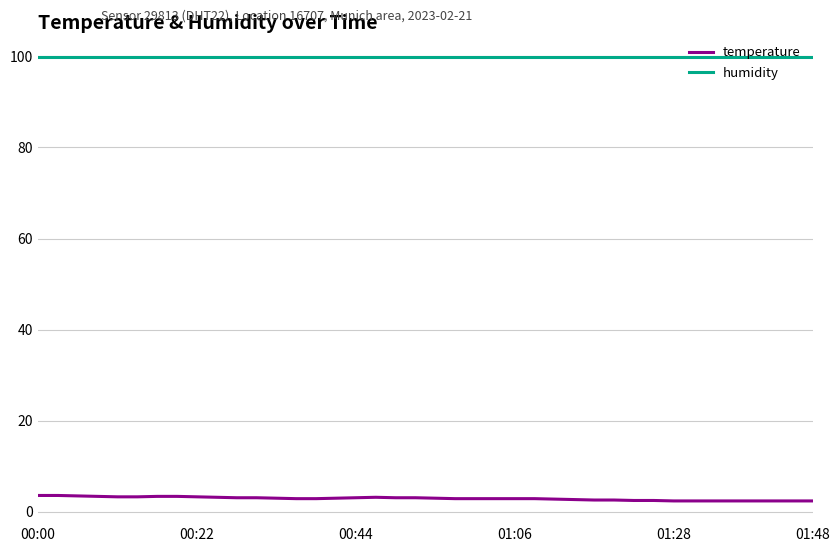

How many lines are shown in the chart?

2